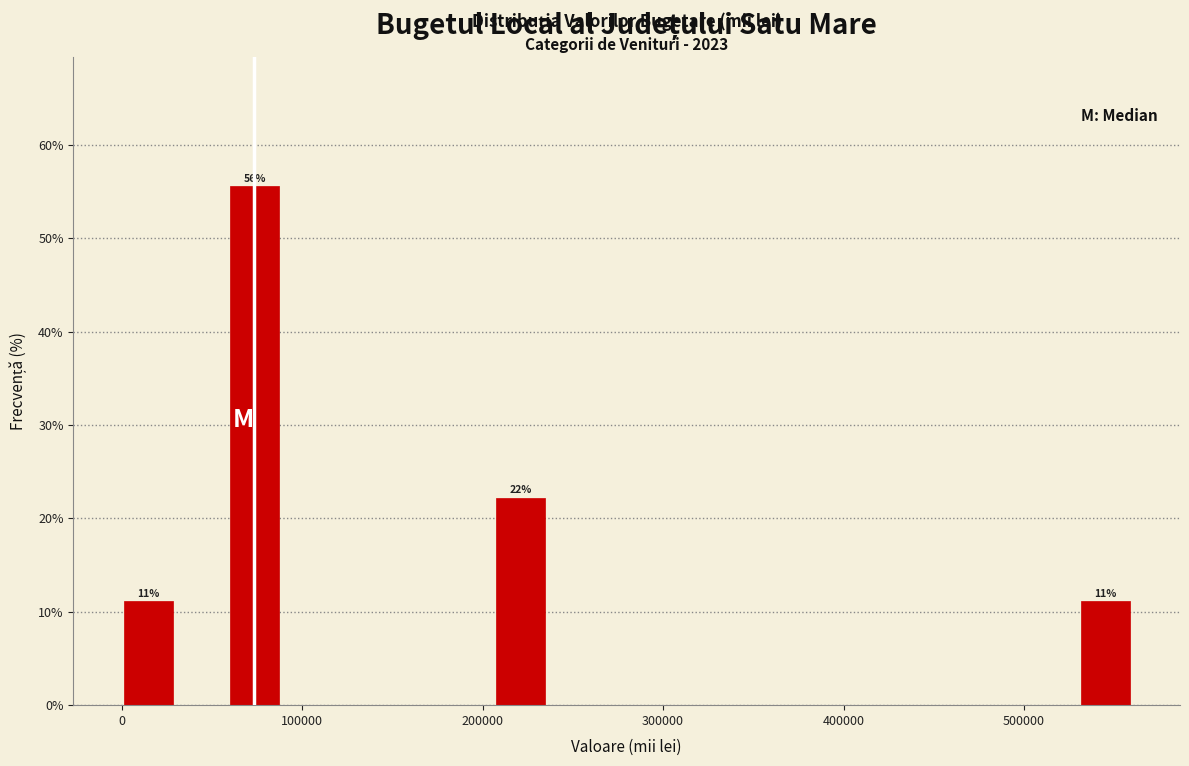

Read against the x-axis, roughly where is the centre of the tallest bar?

70000